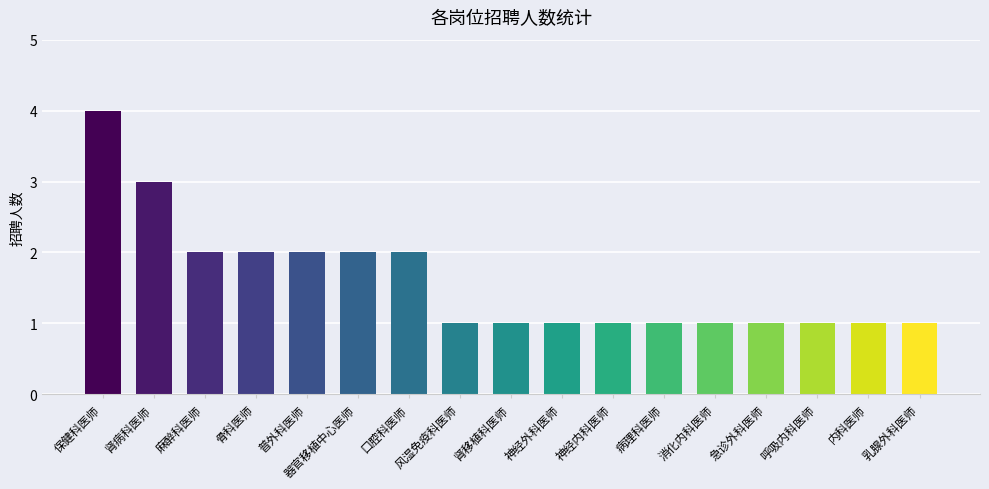

What is the sum of all values?

27